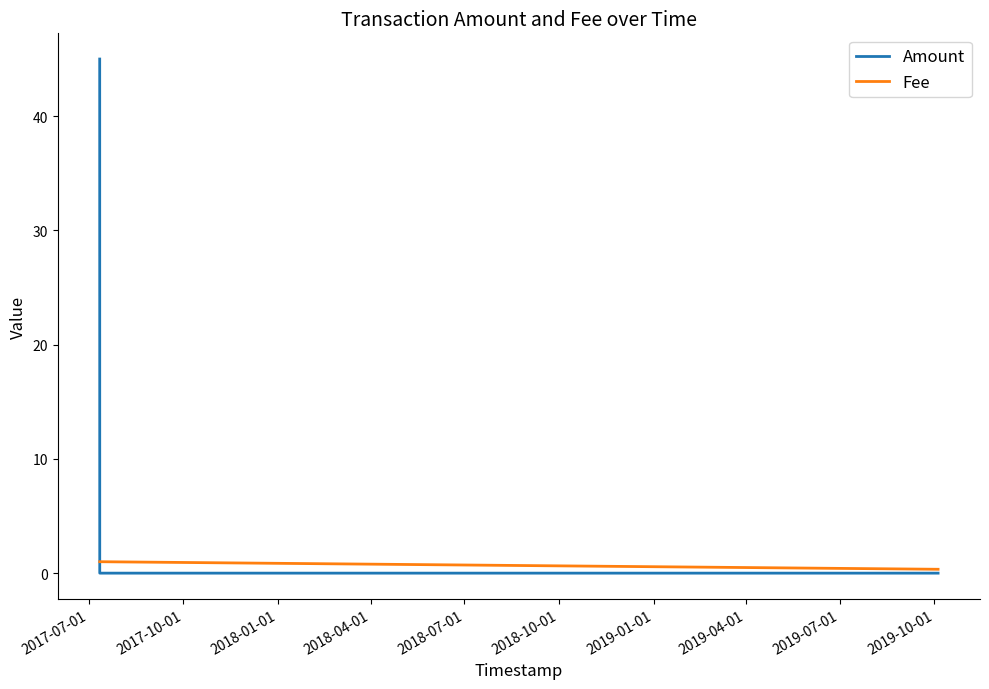

Count the number of data series in this chart.

2